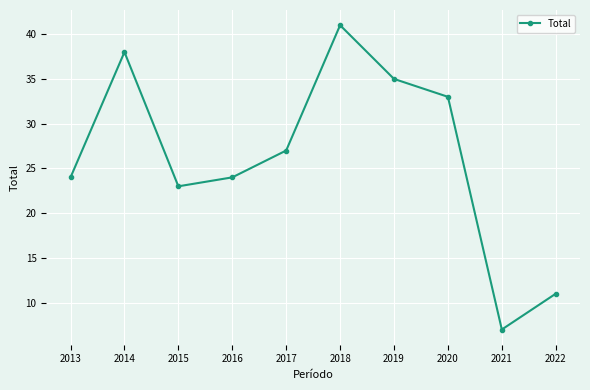

What is the ratio of the value at 2021 to the value at 2020?

0.2